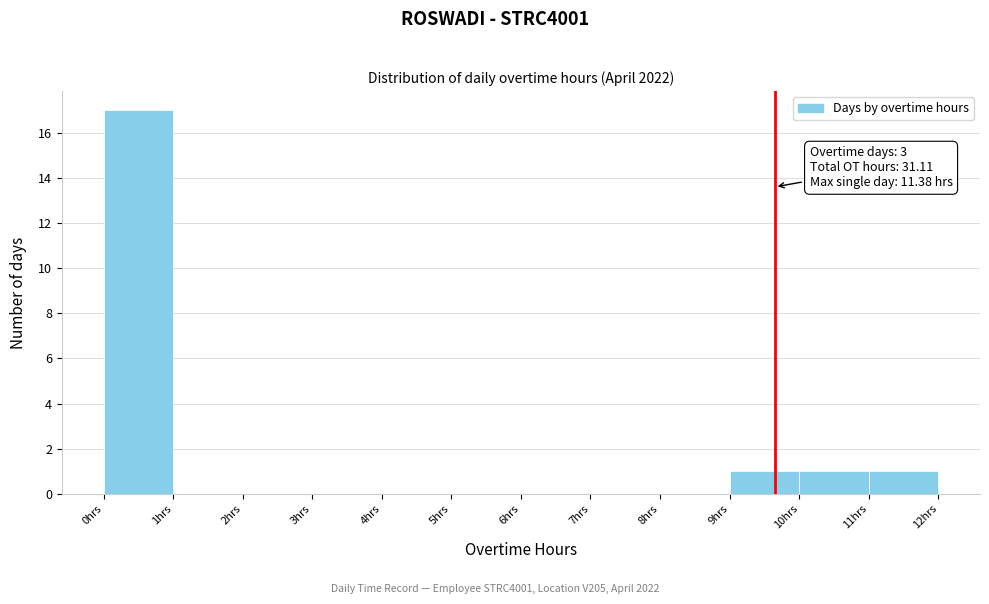

Over which range of the x-axis is the bar tallest?

0 to 1